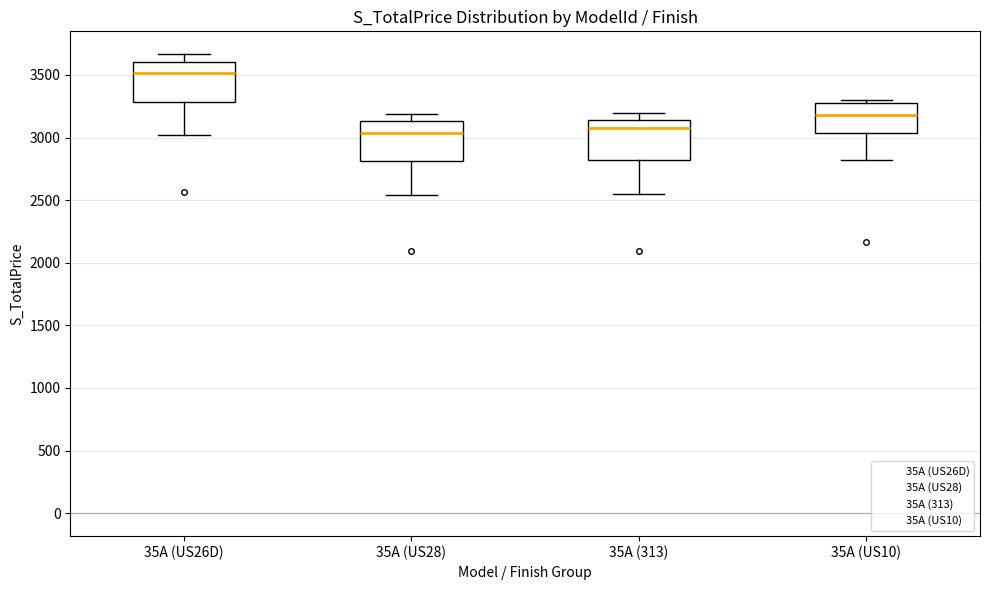

Reading left to right, read every box against the y-axis: the position of its median line, the range the box covers, and the ends of its whiskers. The values are not printed on the chart, so give them approximately, as read against the axis.

35A (US26D): median 3500, box 3300 to 3600, whiskers 3000 to 3650
35A (US28): median 3050, box 2800 to 3150, whiskers 2550 to 3200
35A (313): median 3100, box 2800 to 3150, whiskers 2550 to 3200
35A (US10): median 3200, box 3050 to 3300, whiskers 2800 to 3300 (just above the box's upper edge)